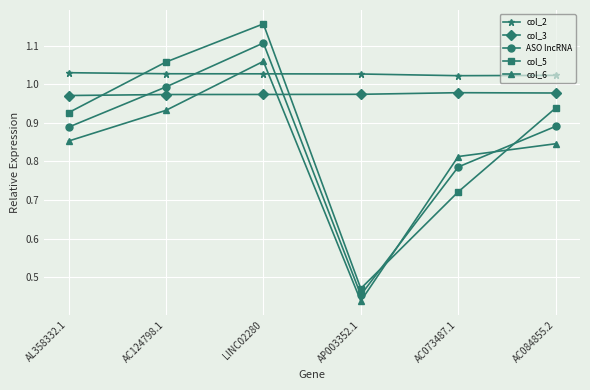

What is the sum of all col_2 values?

6.2